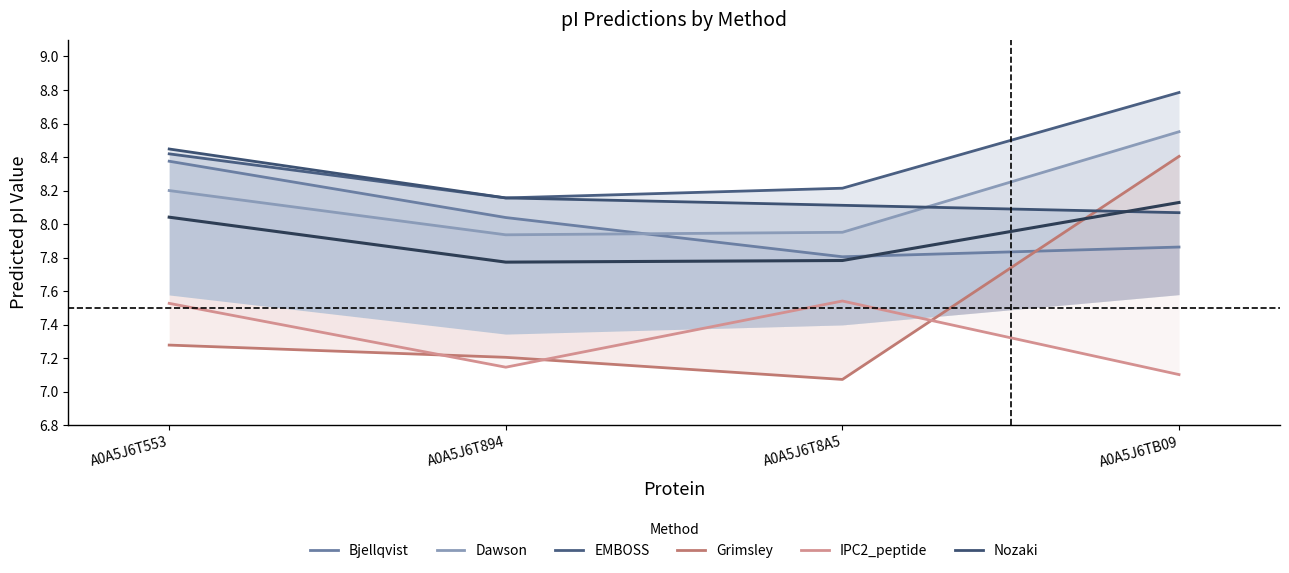

Is it true that IPC2_peptide equals 7.5 at A0A5J6T553?

True